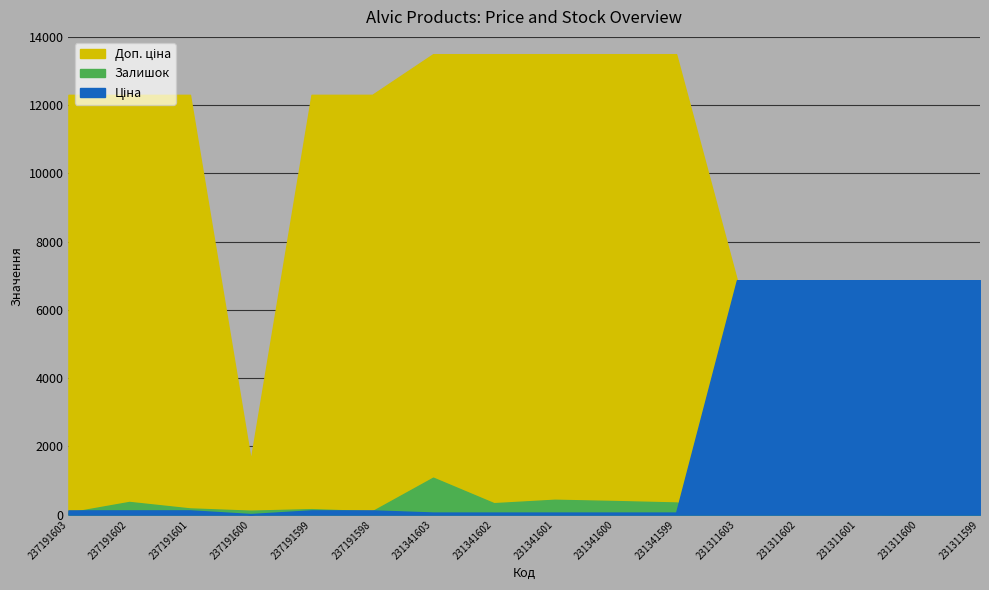

Reading right to left, transcribe all the data shown in this chart.

Ціна: 231311599=6869.4	231311600=6869.4	231311601=6869.4	231311602=6869.4	231311603=6869.4	231341599=60.0	231341600=60.0	231341601=60.0	231341602=60.0	231341603=60.0	237191598=123.0	237191599=123.0	237191600=16.0	237191601=123.0	237191602=123.0	237191603=123.0
Доп. ціна: 231311599=6869.4	231311600=6869.4	231311601=6869.4	231311602=6869.4	231311603=6869.4	231341599=13493.2	231341600=13493.2	231341601=13493.2	231341602=13493.2	231341603=13493.2	237191598=12302.0	237191599=12302.0	237191600=1599.0	237191601=12302.0	237191602=12302.0	237191603=12302.0
Залишок: 231311599=15.0	231311600=2.0	231311601=35.0	231311602=22.0	231311603=74.0	231341599=354.0	231341600=397.0	231341601=434.0	231341602=334.0	231341603=1082.0	237191598=98.0	237191599=159.0	237191600=114.0	237191601=180.0	237191602=370.0	237191603=55.0